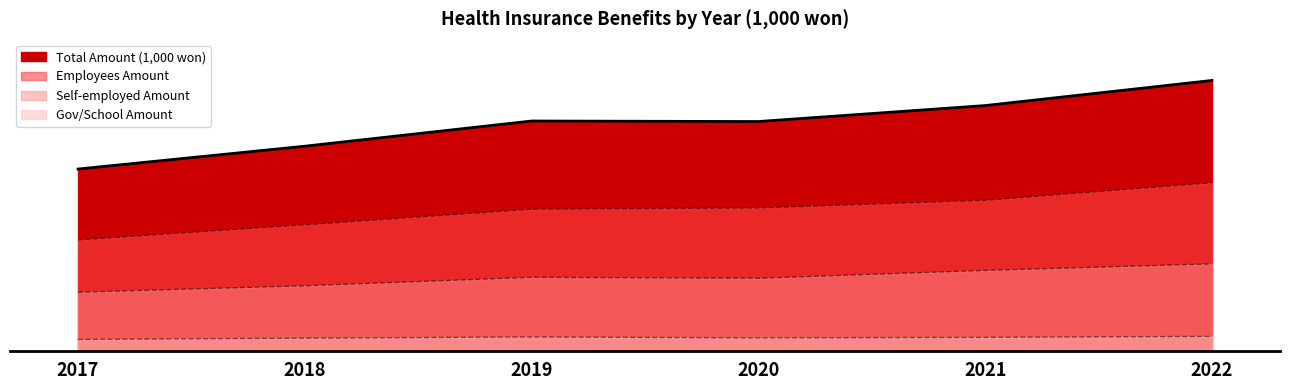

Does the chart display data point markers on the line(s)?

No